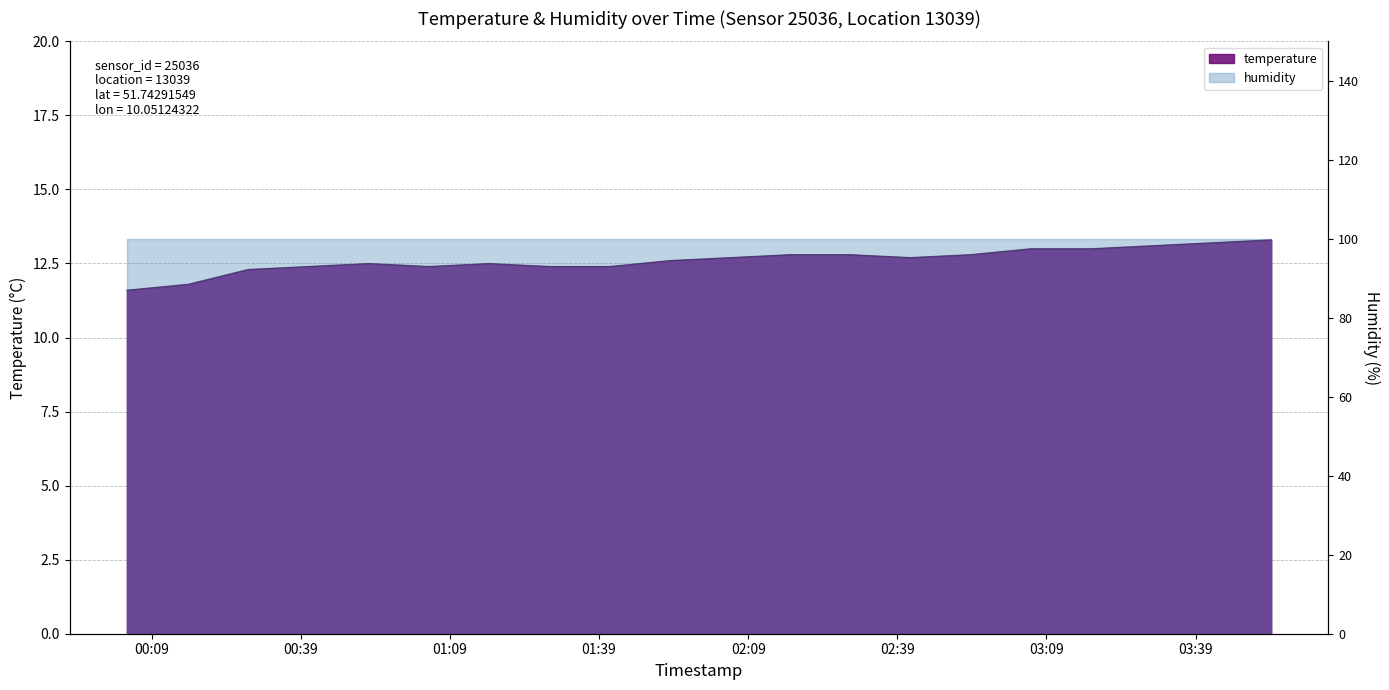

What is the change in value from 02:41 to 03:17?

+0.3